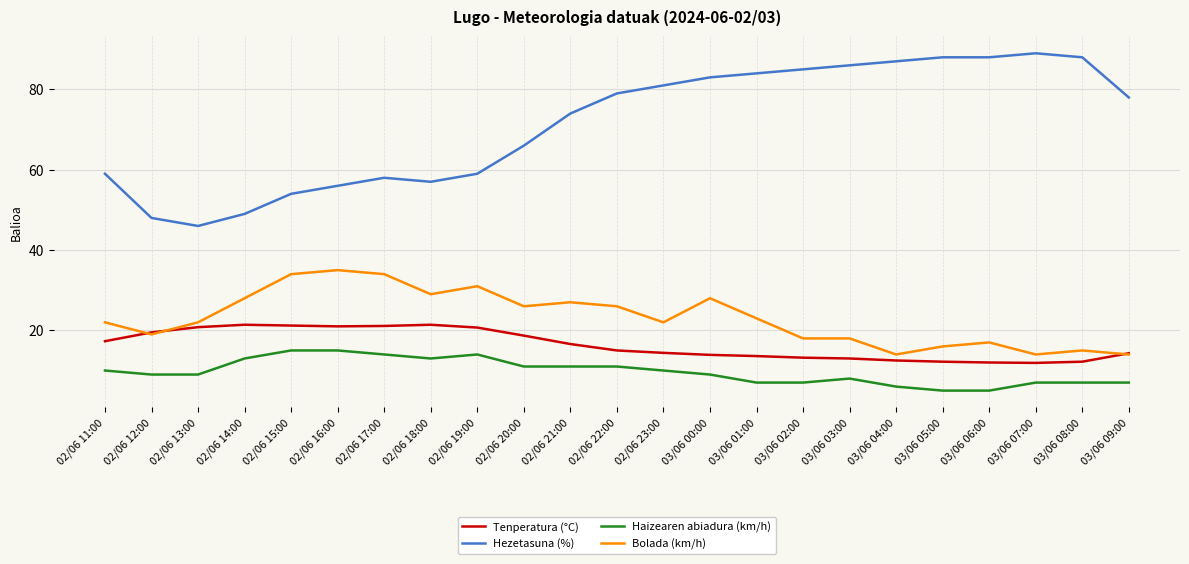

What are all the series names shown in the legend?

Tenperatura (°C), Hezetasuna (%), Haizearen abiadura (km/h), Bolada (km/h)